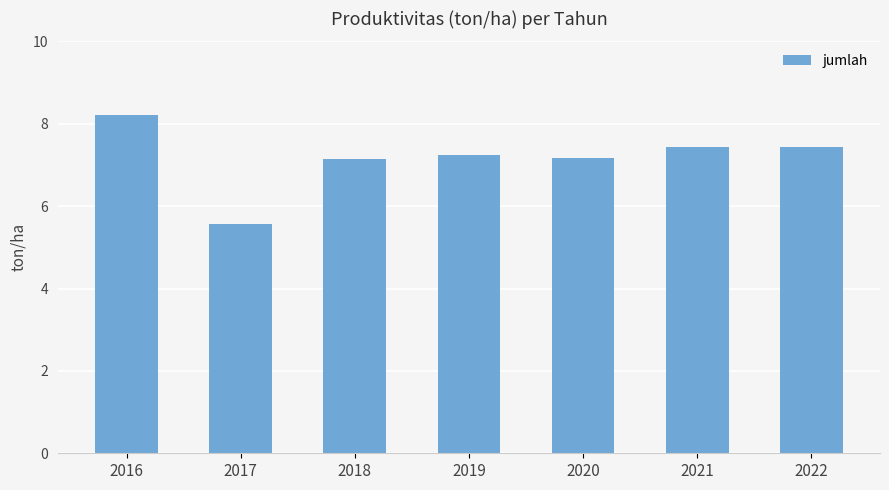

What is the value of the 5th bar from the left?

7.2